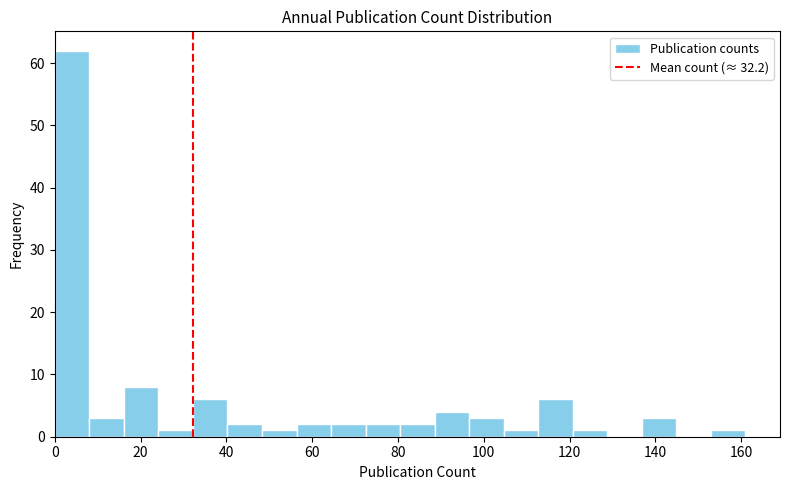

Reading left to right, transcribe this chart: for each bar, give the range it covers on the x-axis and its height. Neither the bar edges nor the heights are printed on the chart, so give them approximately, as read against the axes.

0 to 8: 62
8 to 16: 3
16 to 24: 8
24 to 32: 1
32 to 40: 6
40 to 48: 2
48 to 56: 1
56 to 64: 2
64 to 72: 2
72 to 80: 2
80 to 88: 2
88 to 96: 4
96 to 104: 3
104 to 112: 1
112 to 120: 6
120 to 128: 1
128 to 136: 0
136 to 144: 3
144 to 152: 0
152 to 162: 1